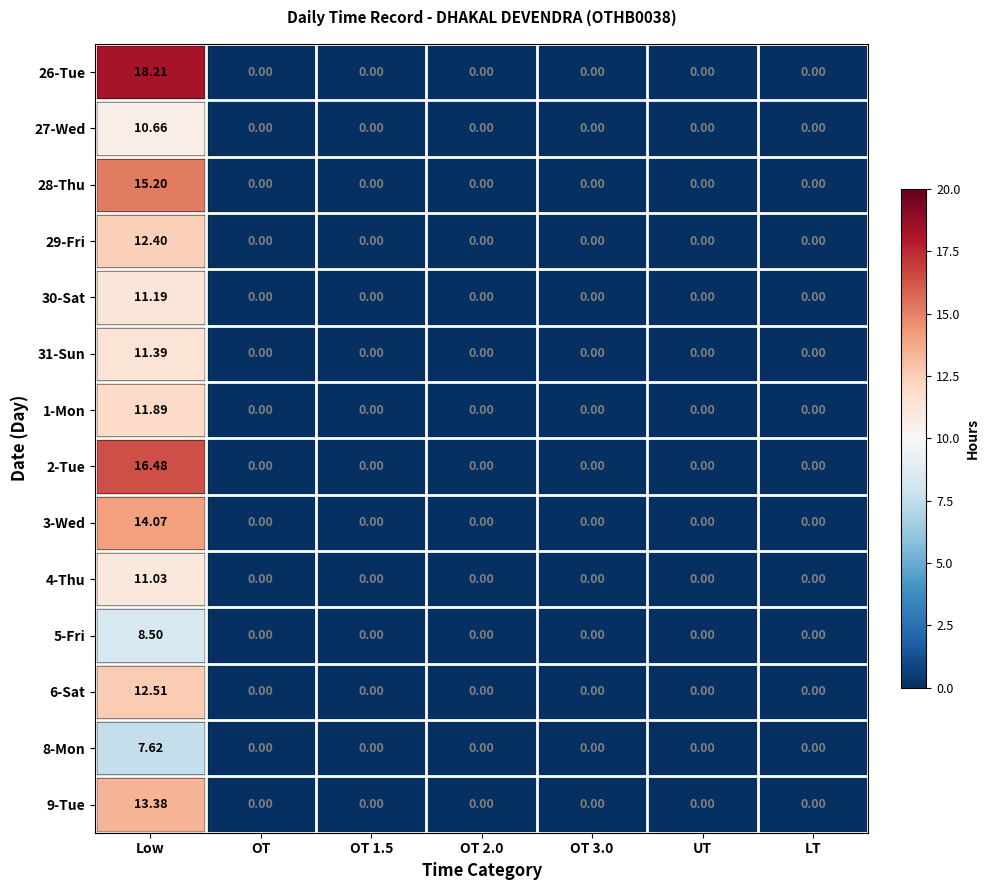

How many data points does each series have?

7